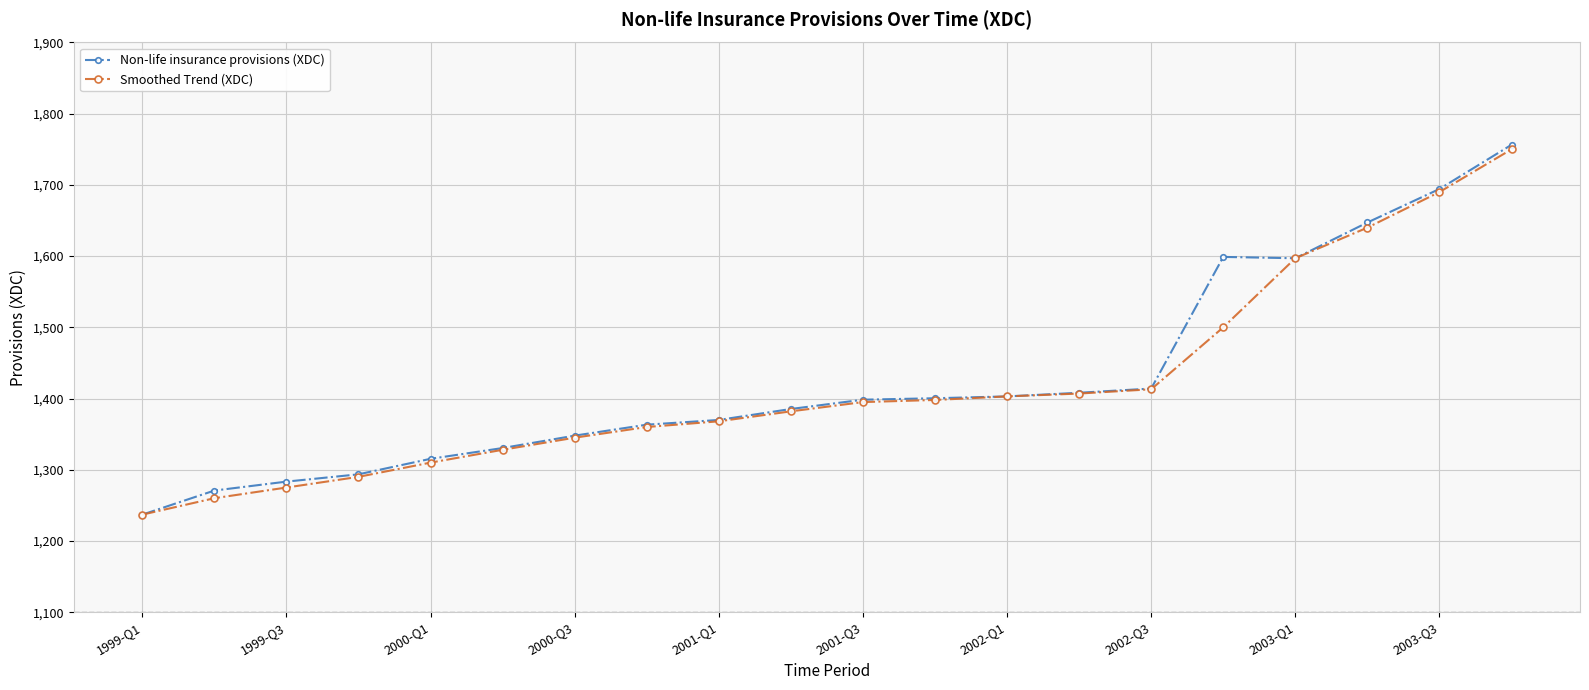

At how many categories does at least one series exceed 1465?

5